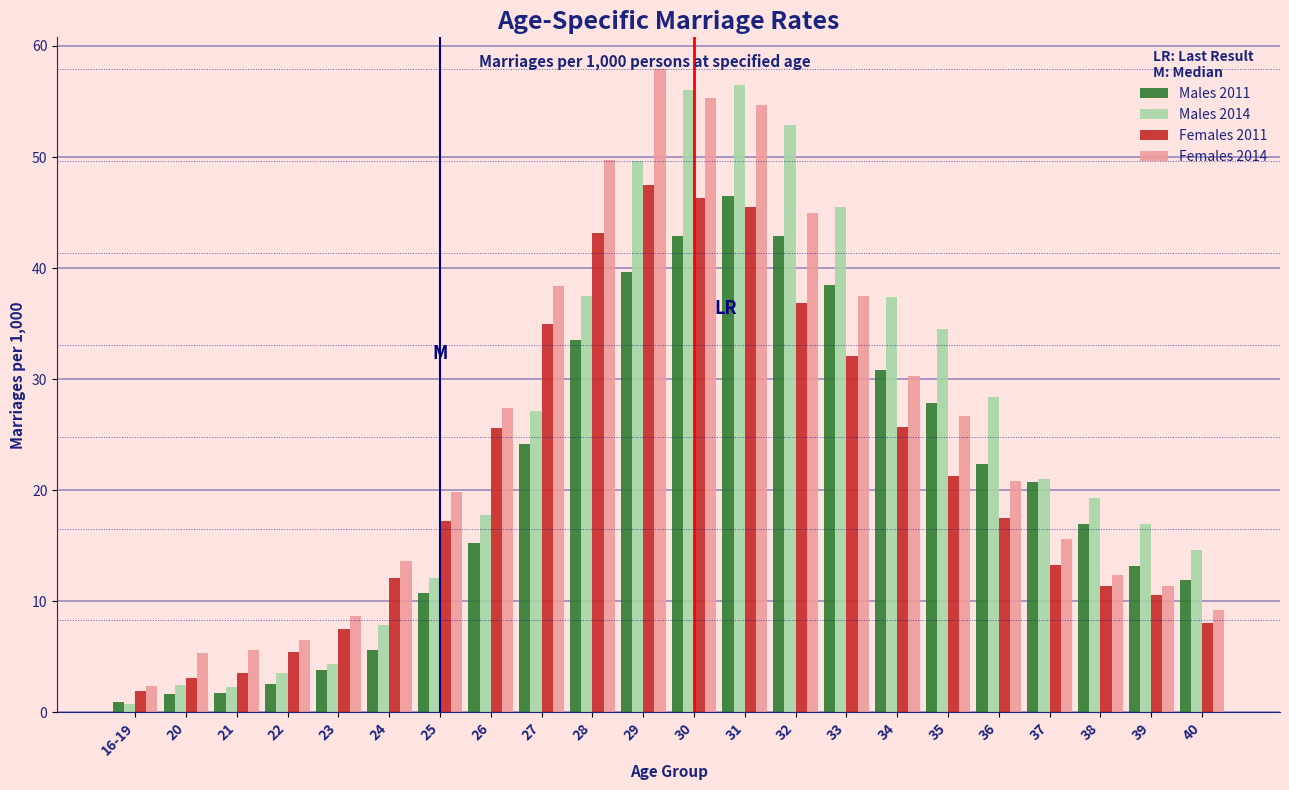

What is the spread (max minus min) of values at 24?

8.1